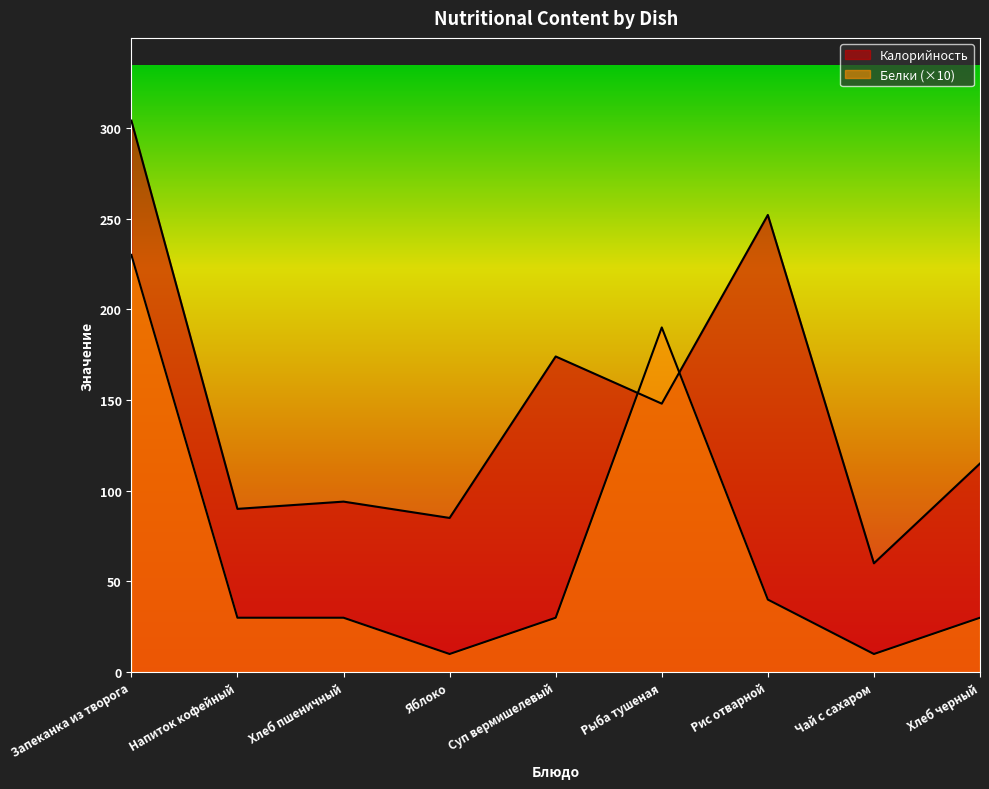

Between Напиток кофейный and Яблоко, which is larger?

Напиток кофейный